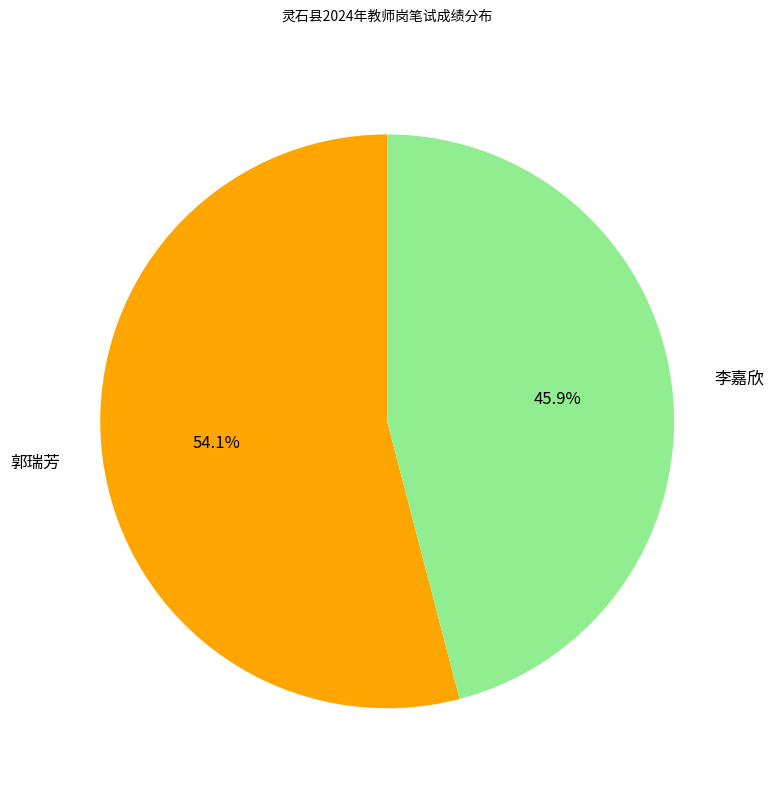

Which slice is the largest?

郭瑞芳